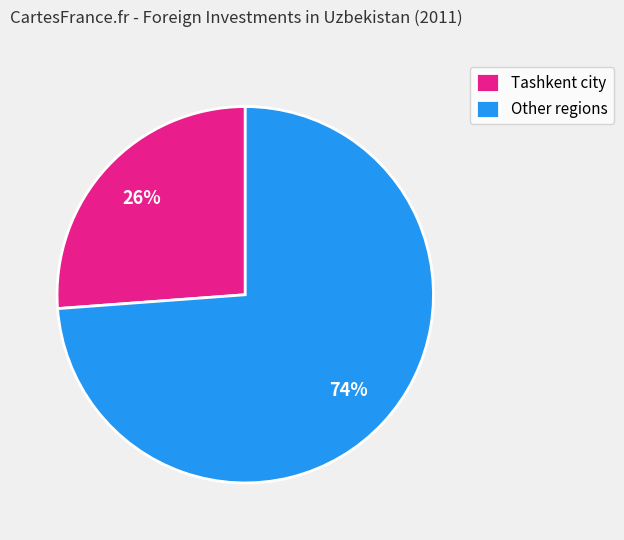

Do Tashkent city and Other regions together represent more than half of the pie?

Yes